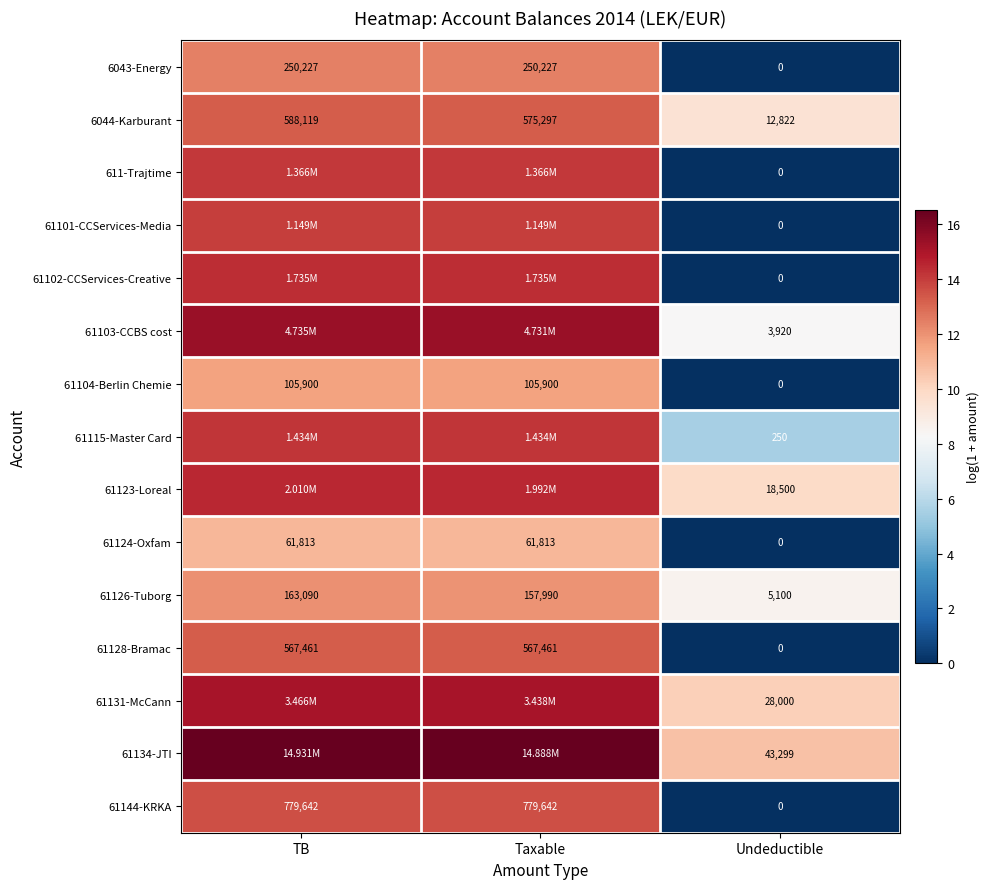

At which label does 61128-Bramac reach its minimum?

Undeductible